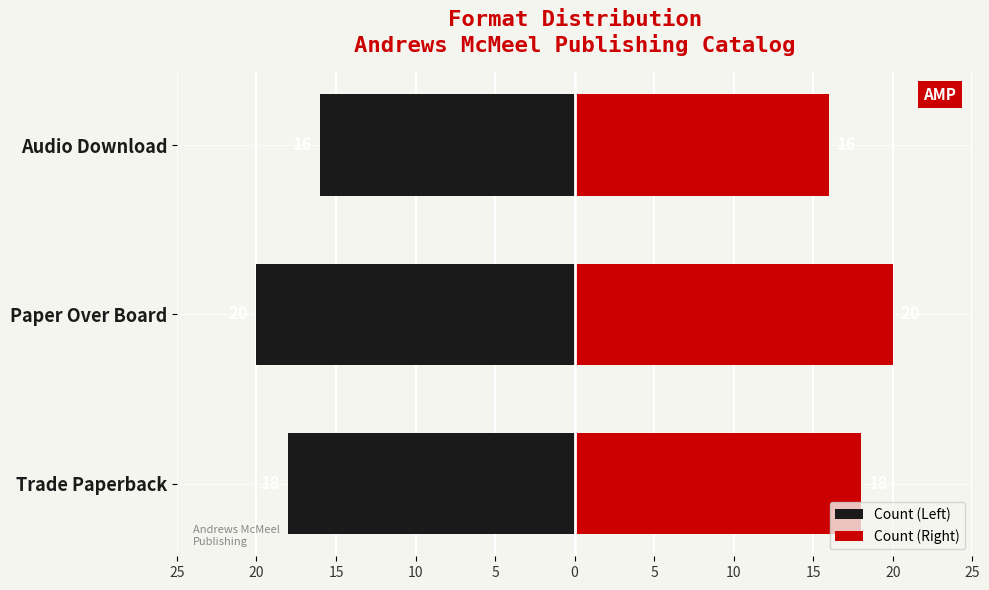

Does the chart contain stacked bars?

No